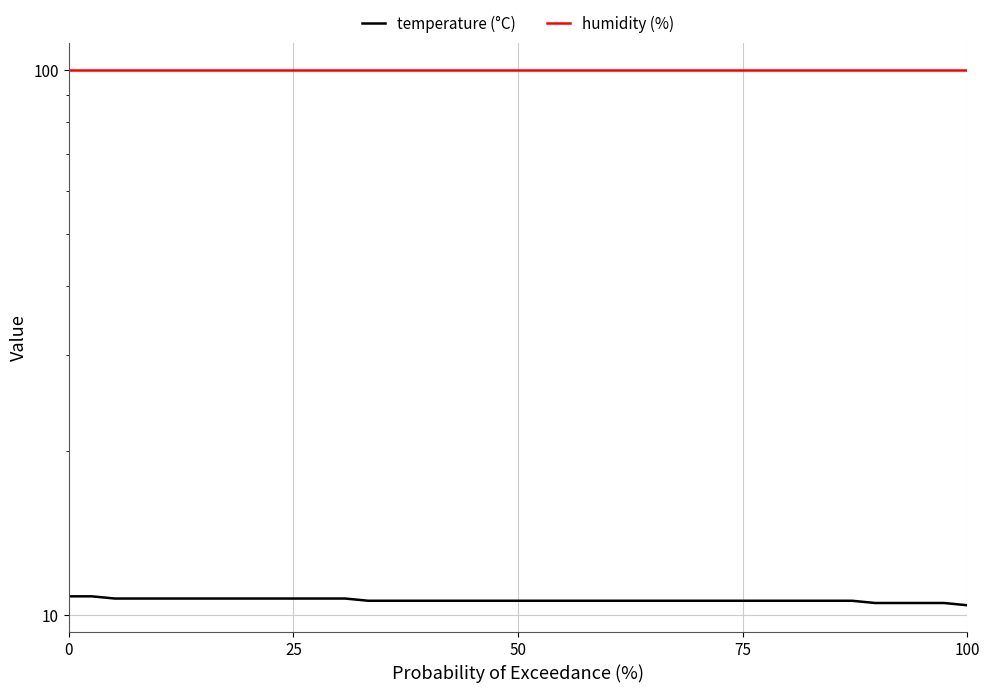

True or false: temperature (°C) and humidity (%) cross at least once.

False